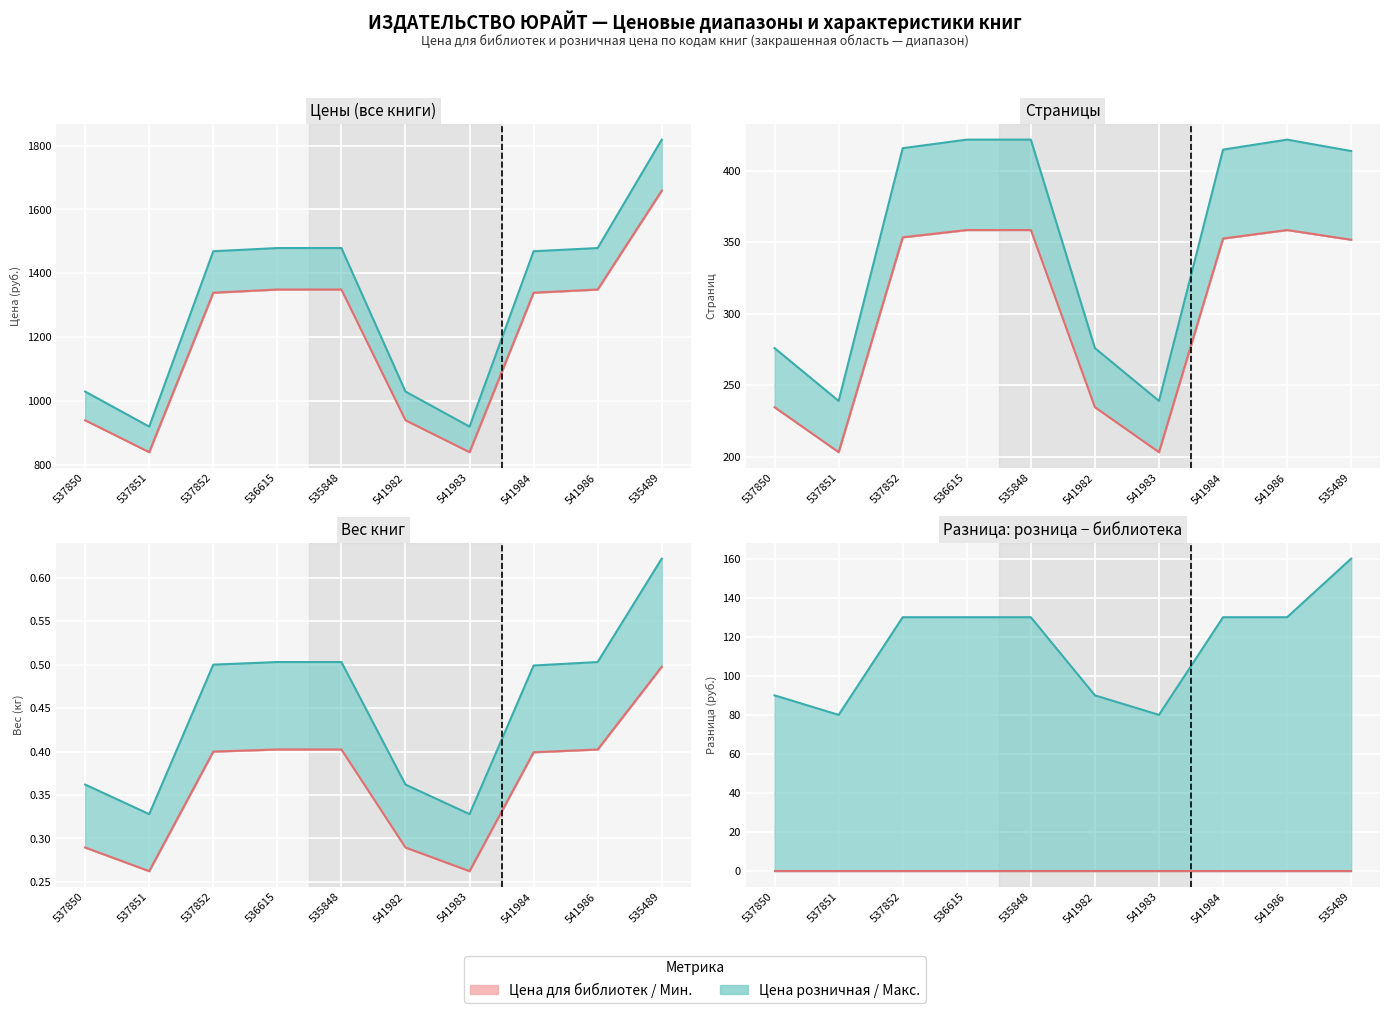

Reading right to left, list all the values displayed in this chart.

Цена для библиотек: 1659.0	1349.0	1339.0	839.0	939.0	1349.0	1349.0	1339.0	839.0	939.0
Цена розничная: 1819.0	1479.0	1469.0	919.0	1029.0	1479.0	1479.0	1469.0	919.0	1029.0
Кол-во страниц: 414.0	422.0	415.0	239.0	276.0	422.0	422.0	416.0	239.0	276.0
Вес (кг): 0.6	0.5	0.5	0.3	0.4	0.5	0.5	0.5	0.3	0.4